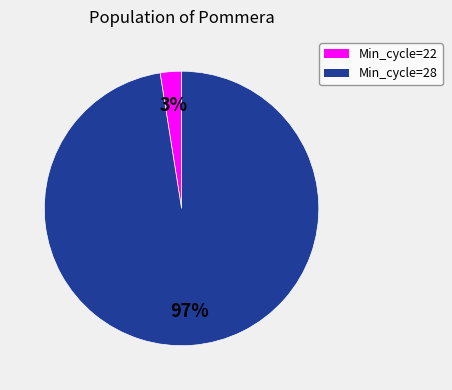

Is there a majority slice in this chart?

Yes